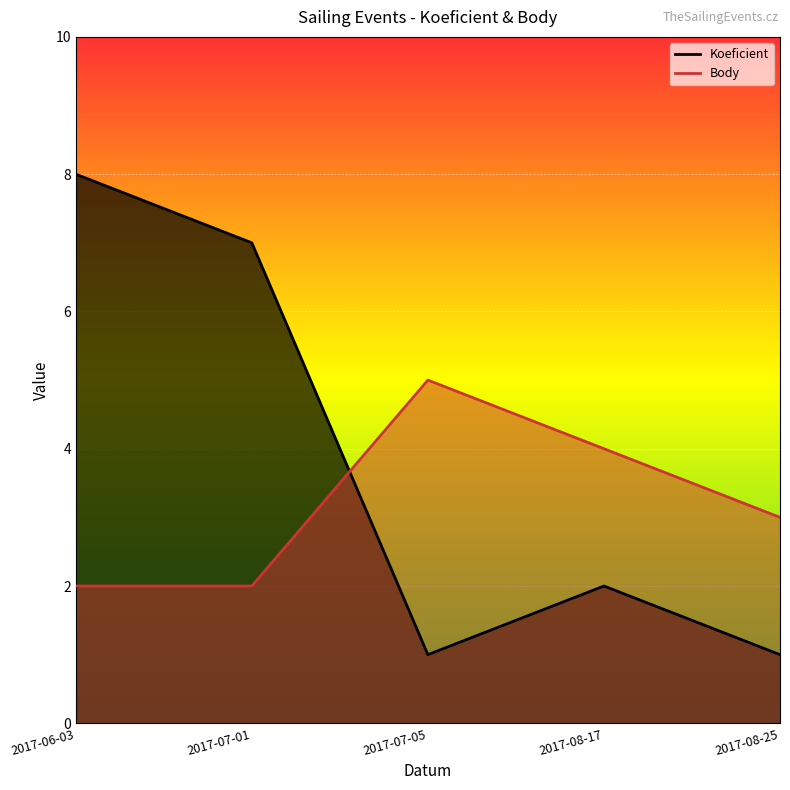

Where is the first local minimum for Koeficient?

2017-07-05